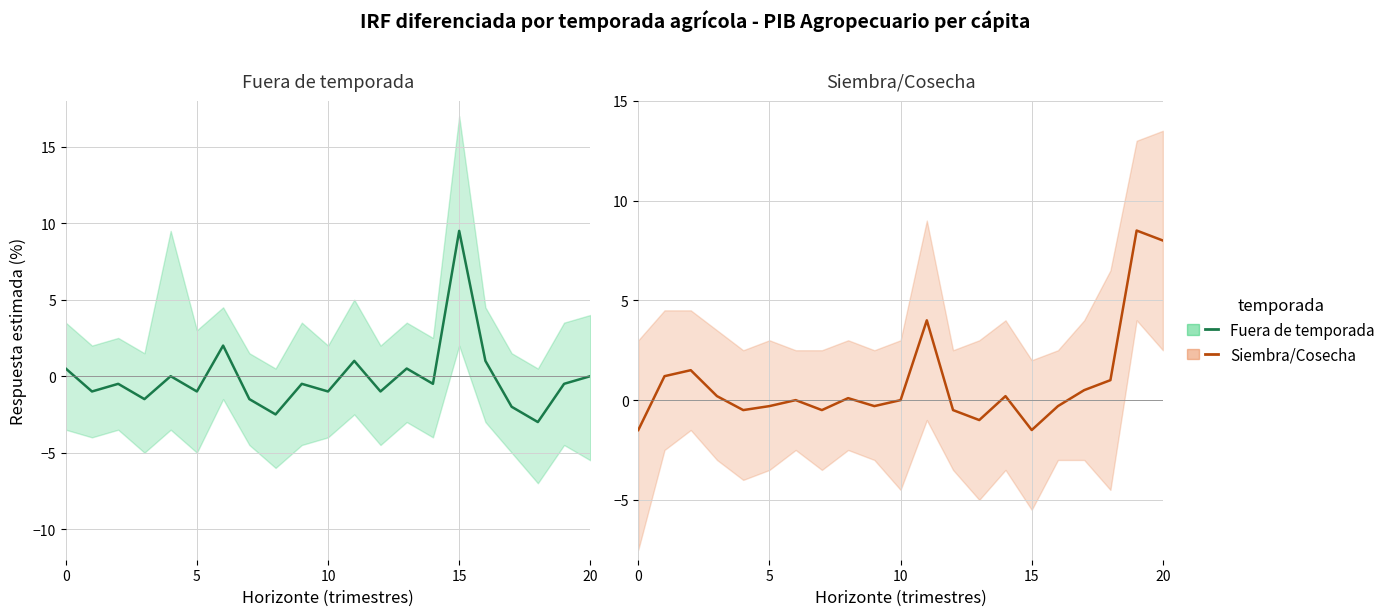

Read the Siembra/Cosecha value at 5.

-0.3